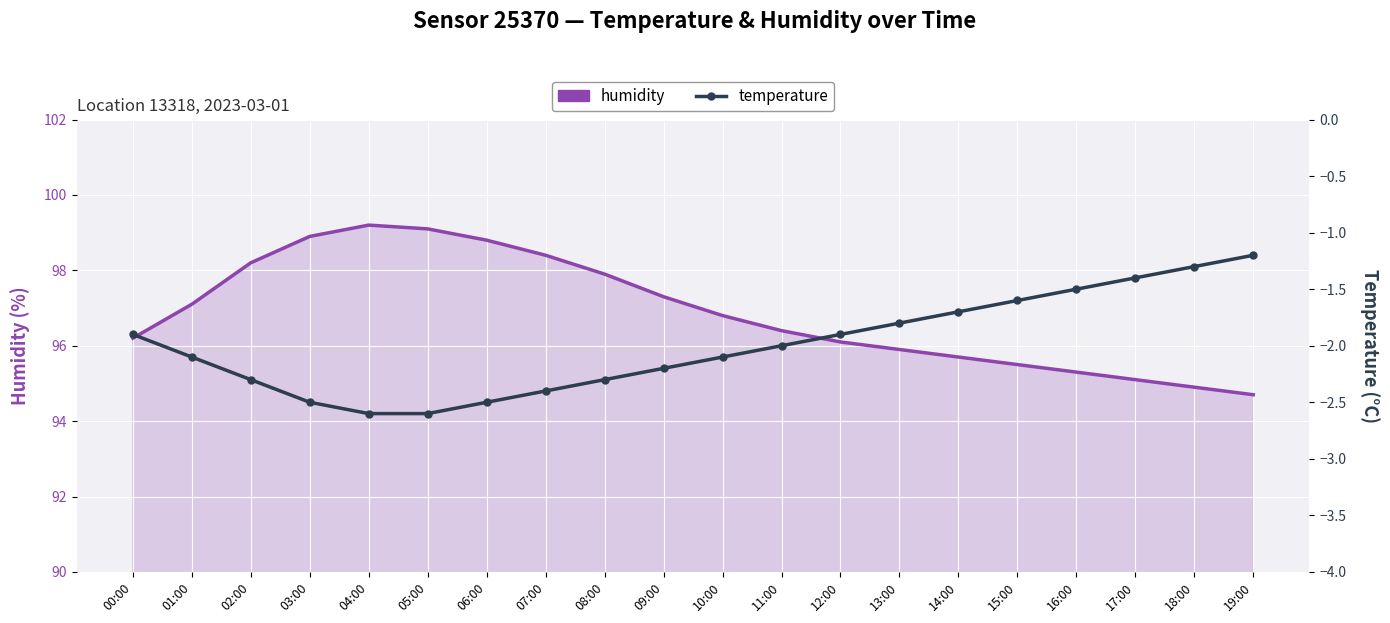

The value of temperature at 11:00 is -2.0. True or false?

True